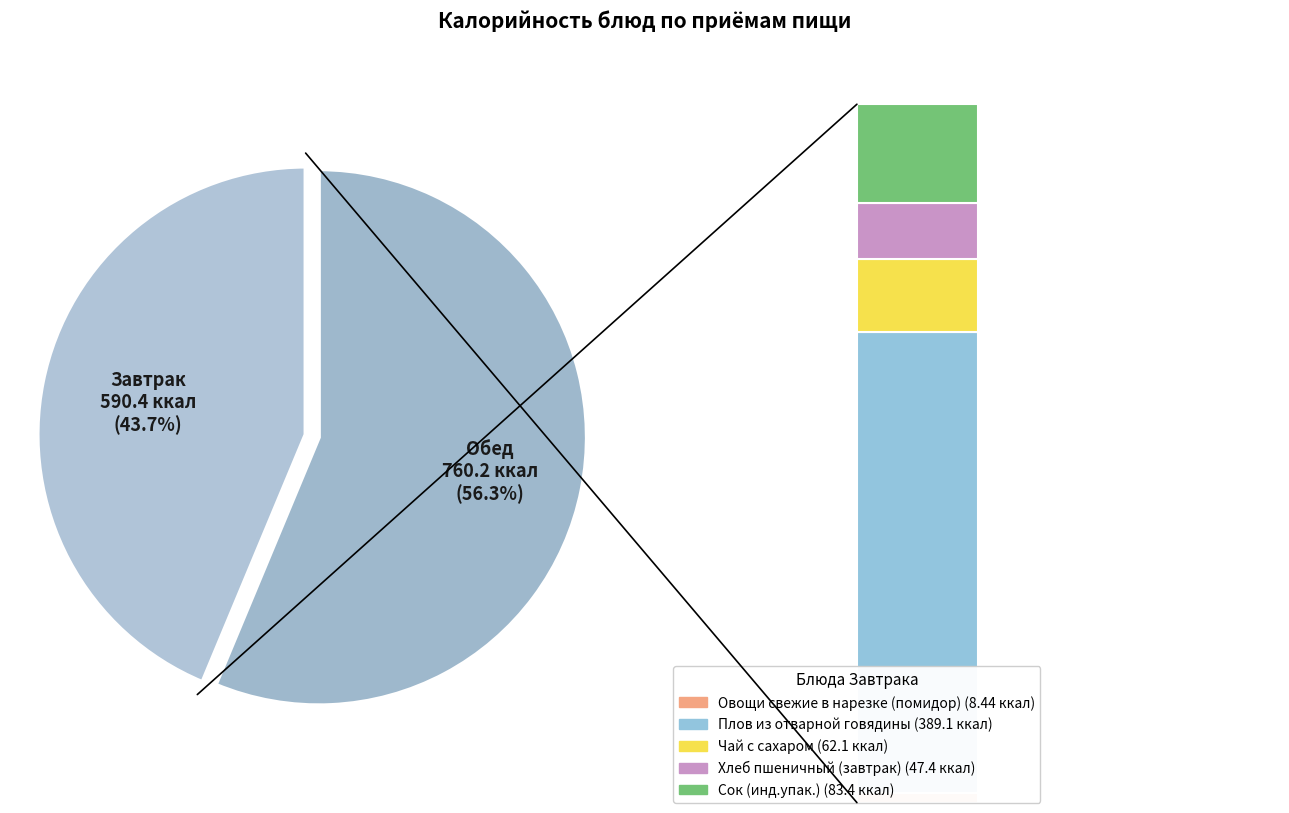

Combined, do Хлеб пшеничный (обед) and Плов из отварной говядины account for over 50%?

No